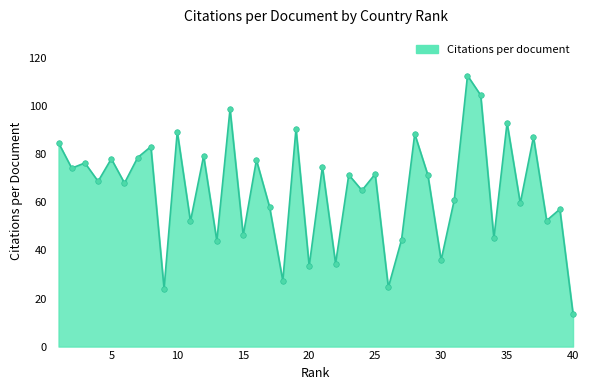

What is the value of the 27th point from the left?

44.5